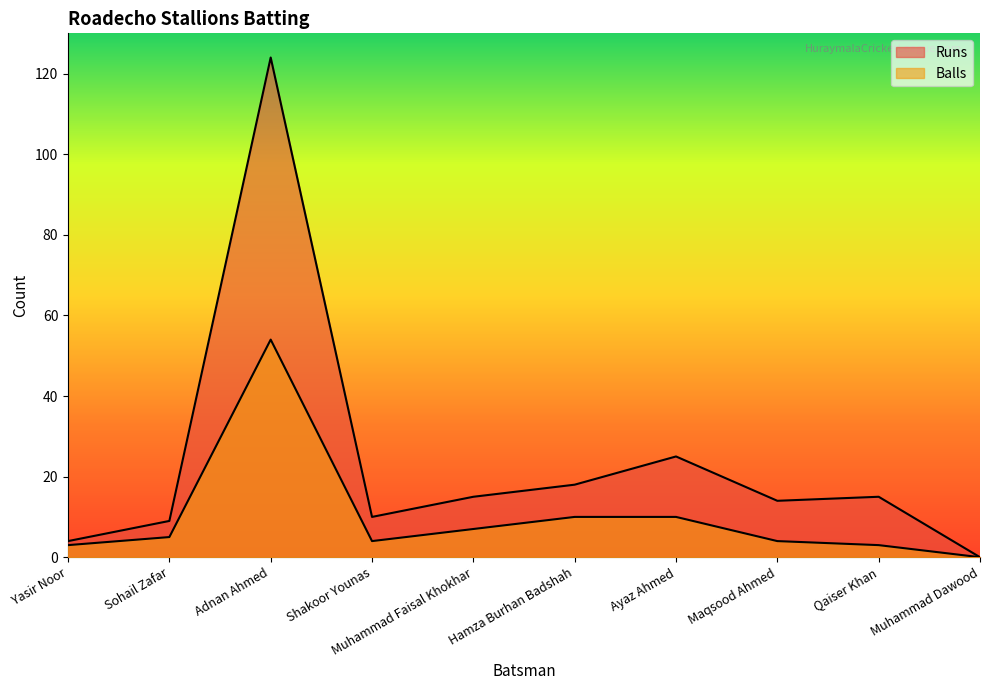

True or false: Runs and Balls cross at least once.

False